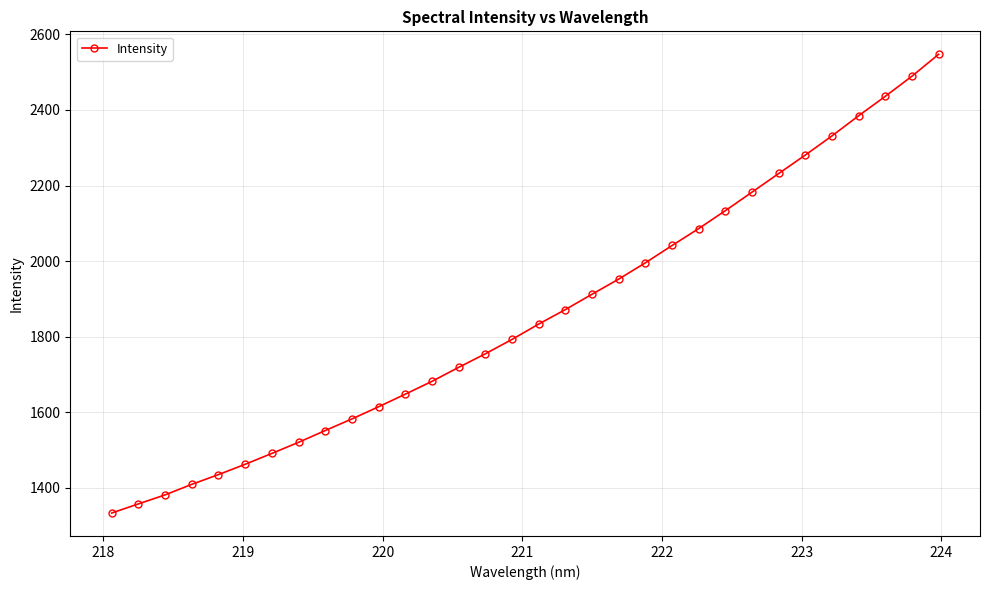

What is the maximum value shown in the chart?

2547.5